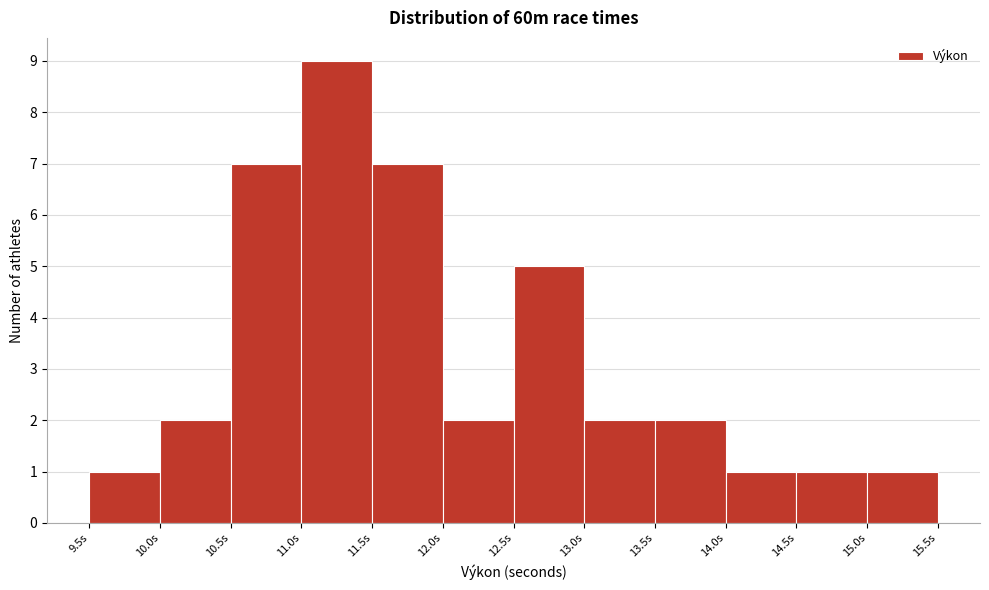

Reading left to right, list every bar in this chart as the range it spans on the x-axis followed by its height. The values are not printed on the chart, so give them approximately, as read against the axis.

9.5 to 10.0: 1
10.0 to 10.5: 2
10.5 to 11.0: 7
11.0 to 11.5: 9
11.5 to 12.0: 7
12.0 to 12.5: 2
12.5 to 13.0: 5
13.0 to 13.5: 2
13.5 to 14.0: 2
14.0 to 14.5: 1
14.5 to 15.0: 1
15.0 to 15.5: 1